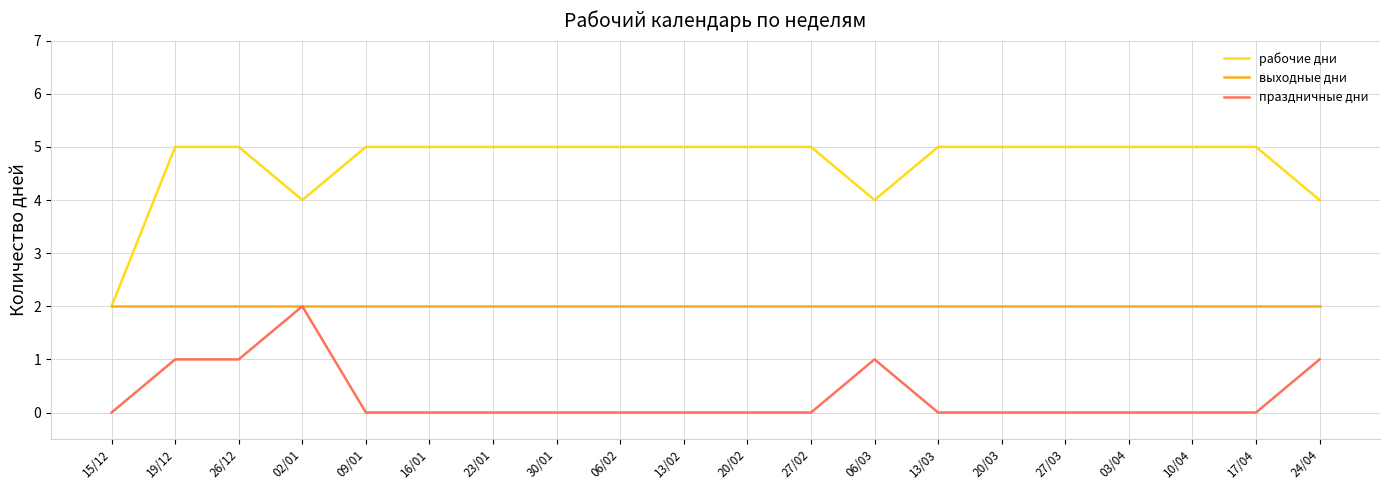

Reading left to right, transcribe all the data shown in this chart.

рабочие дни: 15/12=2	19/12=5	26/12=5	02/01=4	09/01=5	16/01=5	23/01=5	30/01=5	06/02=5	13/02=5	20/02=5	27/02=5	06/03=4	13/03=5	20/03=5	27/03=5	03/04=5	10/04=5	17/04=5	24/04=4
выходные дни: 15/12=2	19/12=2	26/12=2	02/01=2	09/01=2	16/01=2	23/01=2	30/01=2	06/02=2	13/02=2	20/02=2	27/02=2	06/03=2	13/03=2	20/03=2	27/03=2	03/04=2	10/04=2	17/04=2	24/04=2
праздничные дни: 15/12=0	19/12=1	26/12=1	02/01=2	09/01=0	16/01=0	23/01=0	30/01=0	06/02=0	13/02=0	20/02=0	27/02=0	06/03=1	13/03=0	20/03=0	27/03=0	03/04=0	10/04=0	17/04=0	24/04=1